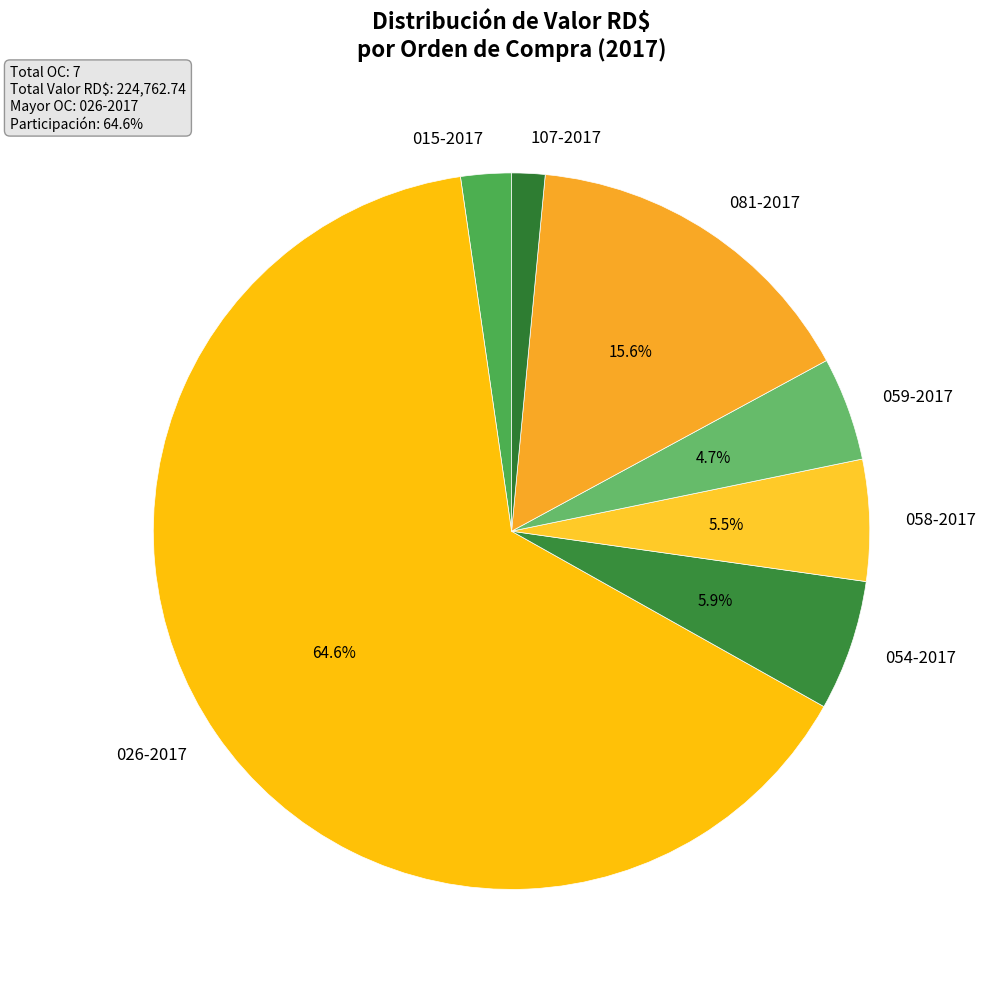

To the nearest percent, what is the difference between the largest and smallest slice percentages?

63%